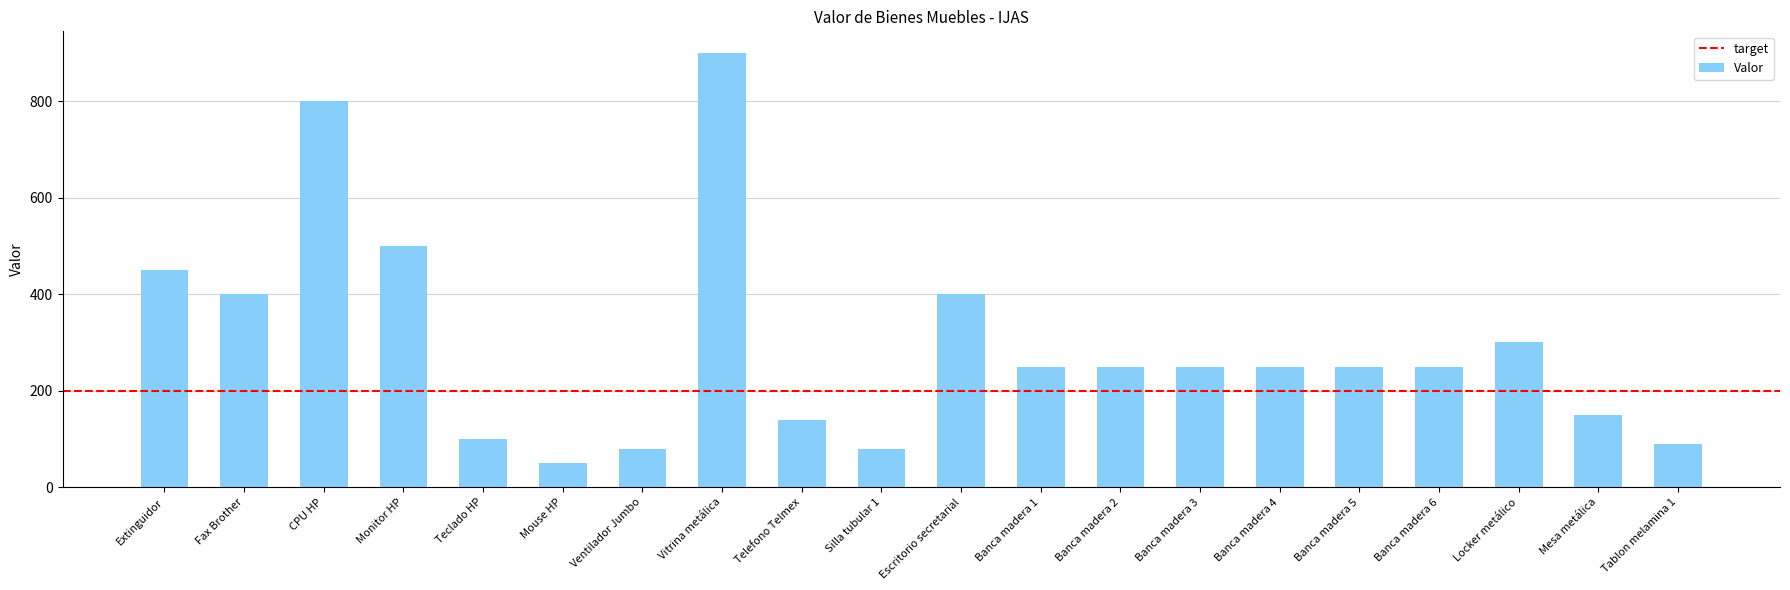

What is the ratio of the value at Telefono Telmex to the value at Banca madera 3?

0.6